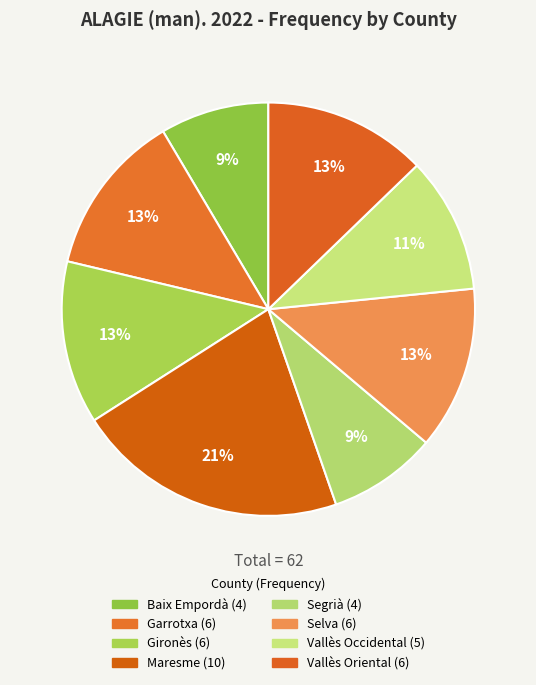

To the nearest percent, what is the average slice percentage?

12%